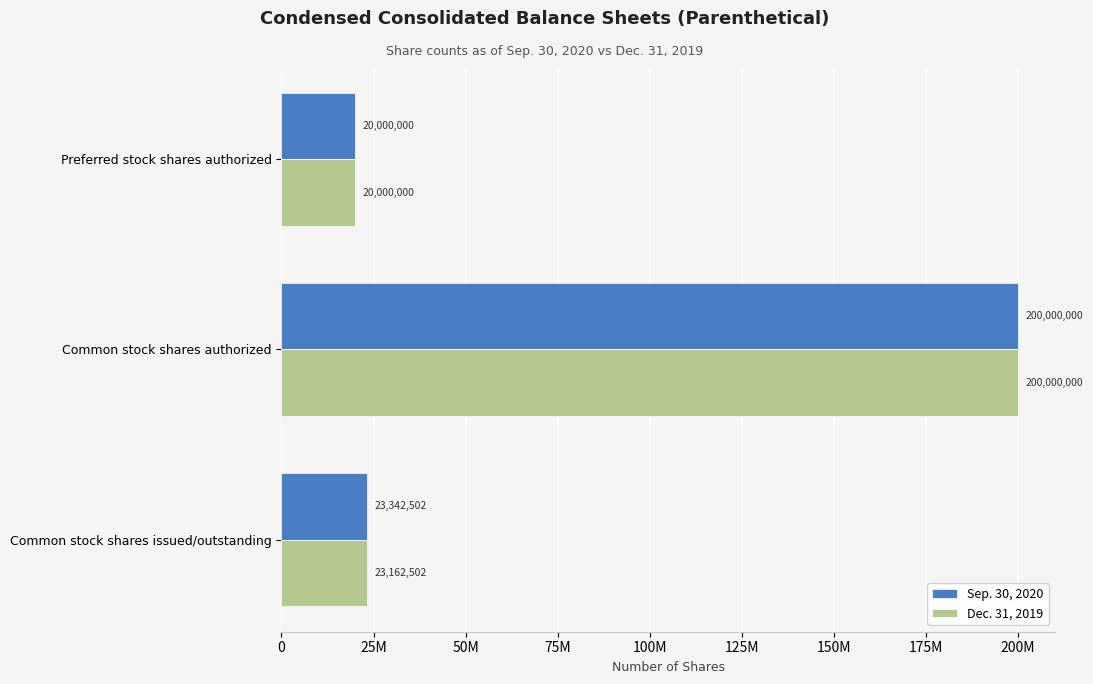

What are all the series names shown in the legend?

Sep. 30, 2020, Dec. 31, 2019